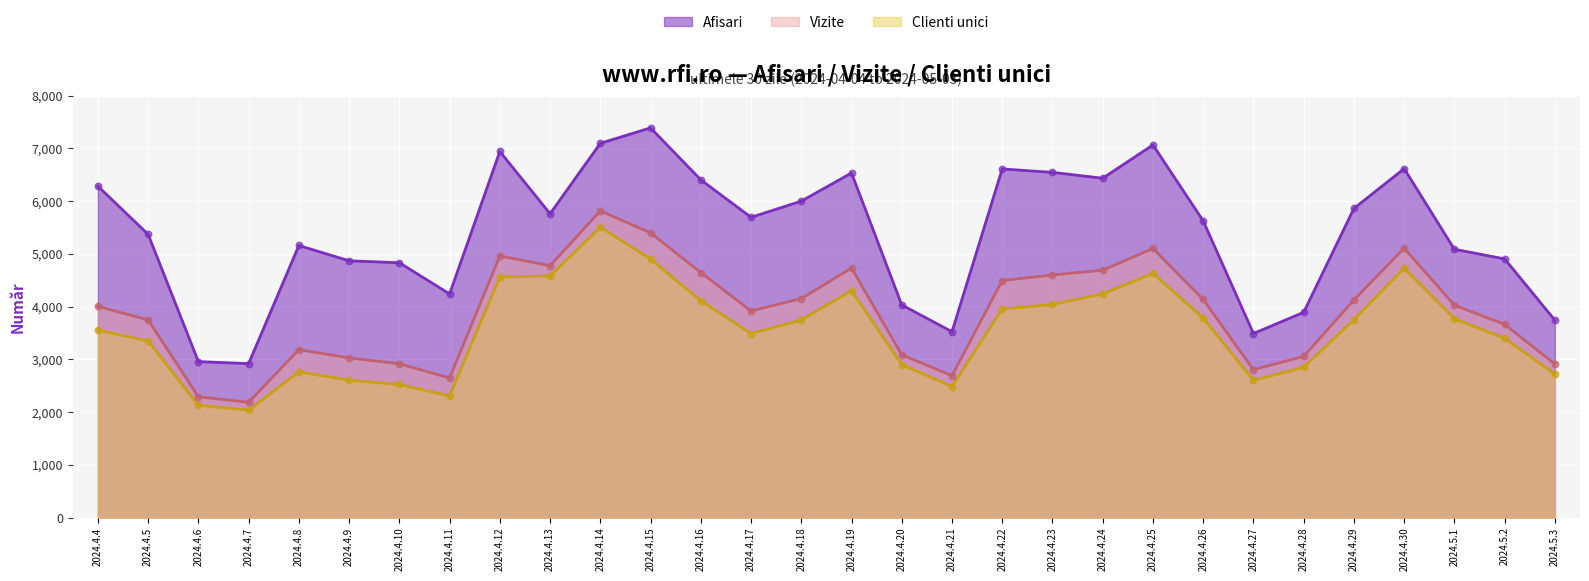

At which category is the sum across all series the highest?

2024.4.14